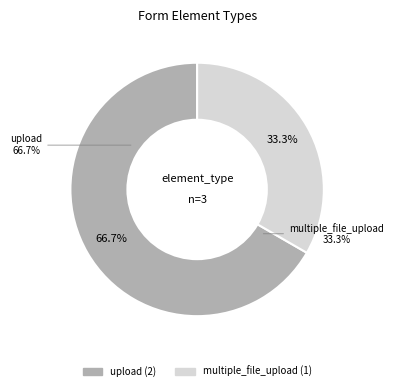

How much of the chart is everything except upload?

33.3%